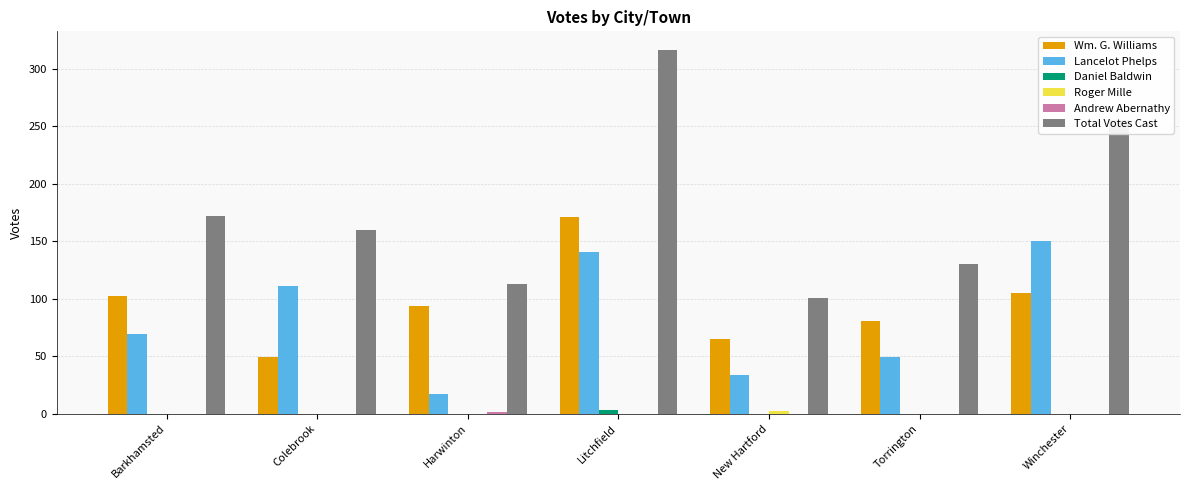

What is the maximum value shown in the chart?

317